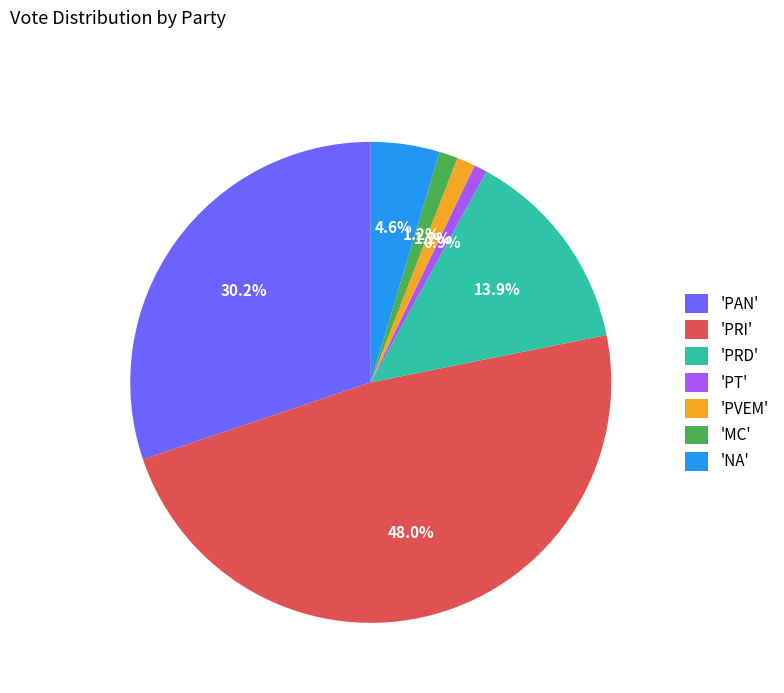

Count the number of slices in the pie.

7